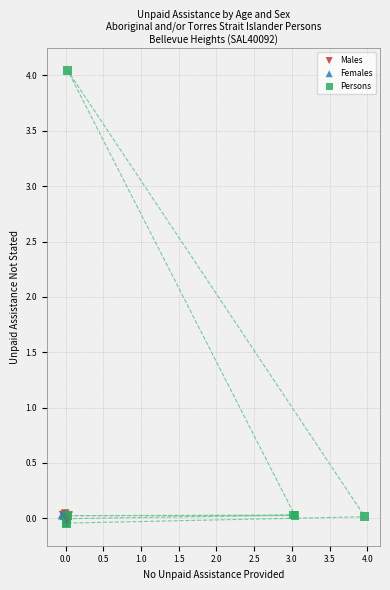

What are all the series names shown in the legend?

Males, Females, Persons